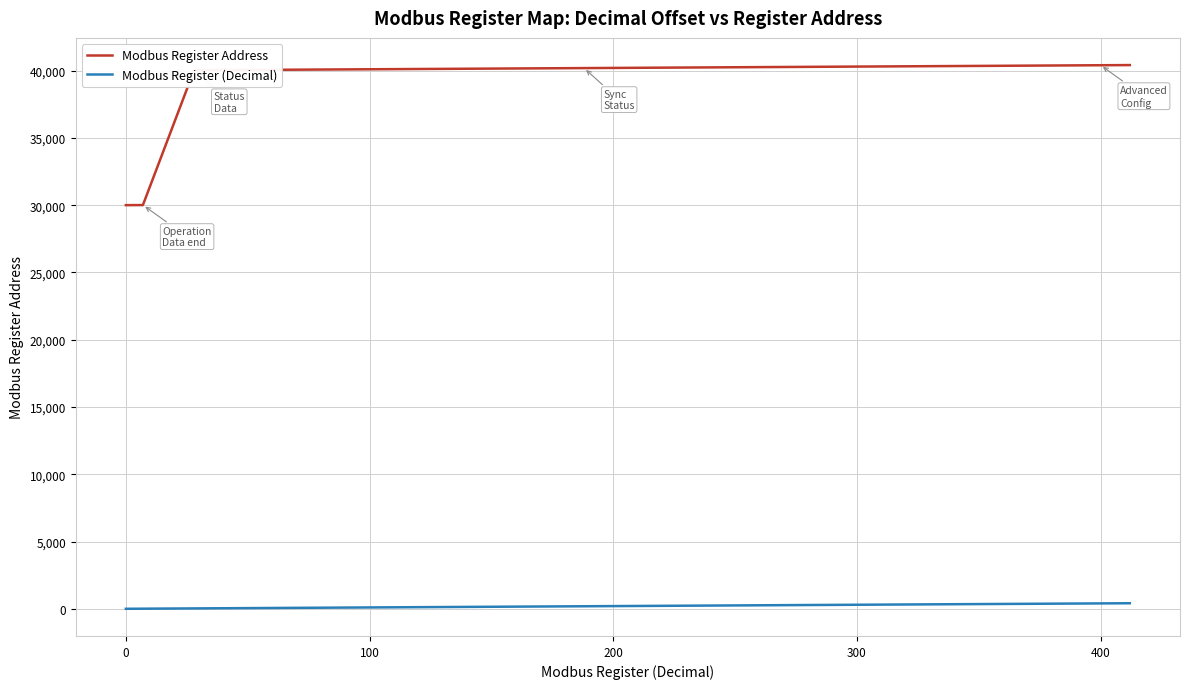

Which series has the widest spread of values?

Modbus Register Address